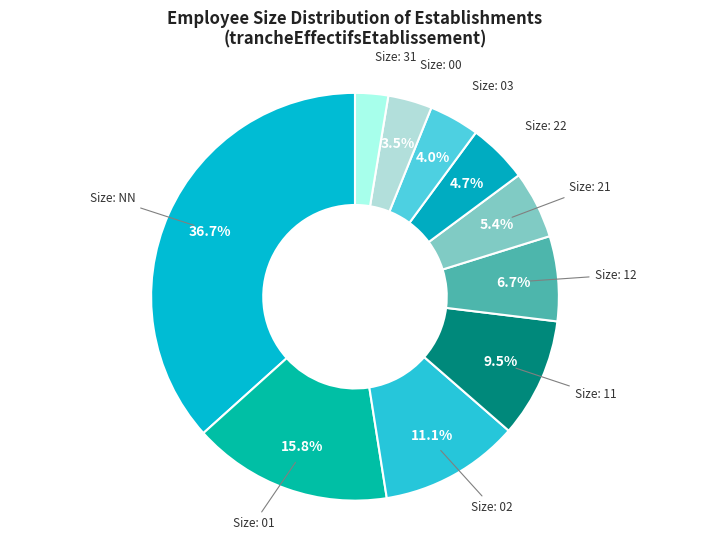

How many segments does this pie chart have?

10